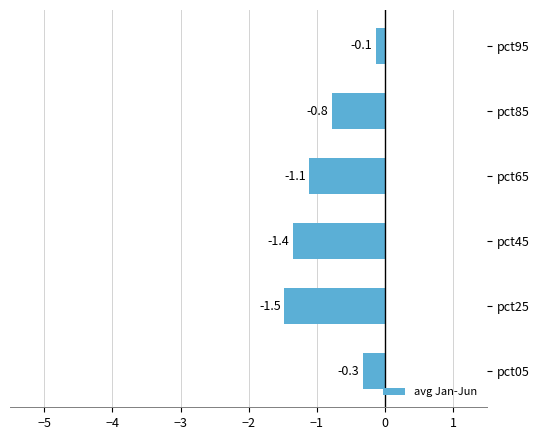

Rank the categories by value from lowest to highest.

pct25, pct45, pct65, pct85, pct05, pct95